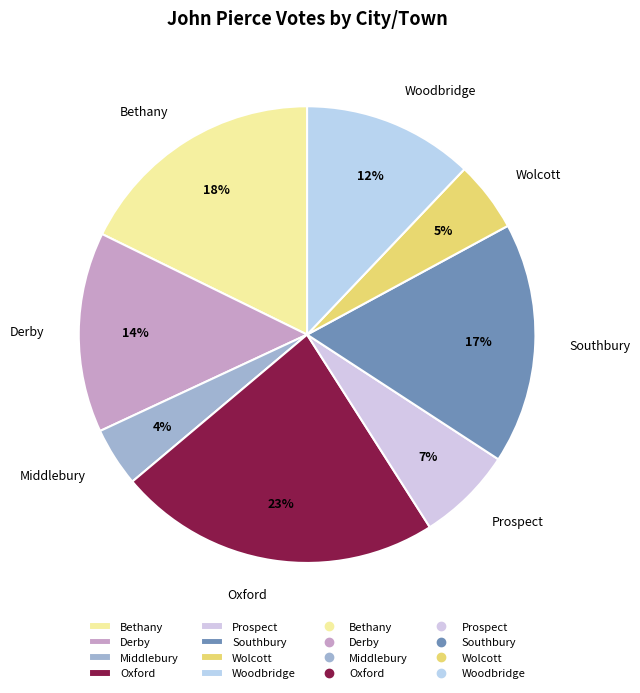

How many segments does this pie chart have?

8